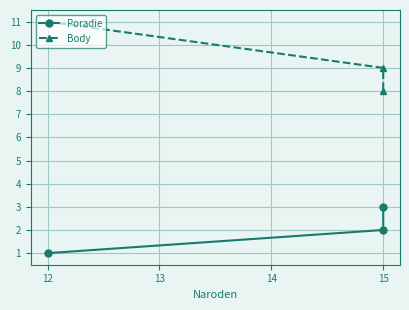

Rank the series at 12 from lowest to highest value.

Poradie, Body